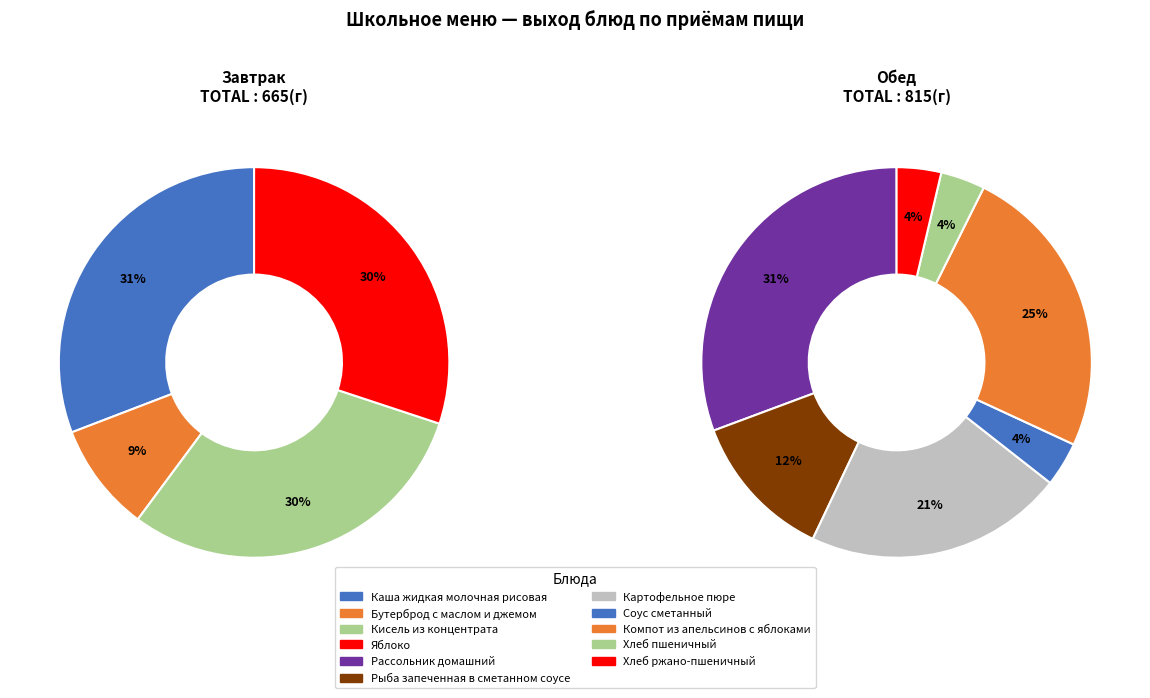

The Яблоко slice represents 22% of the pie. True or false?

False